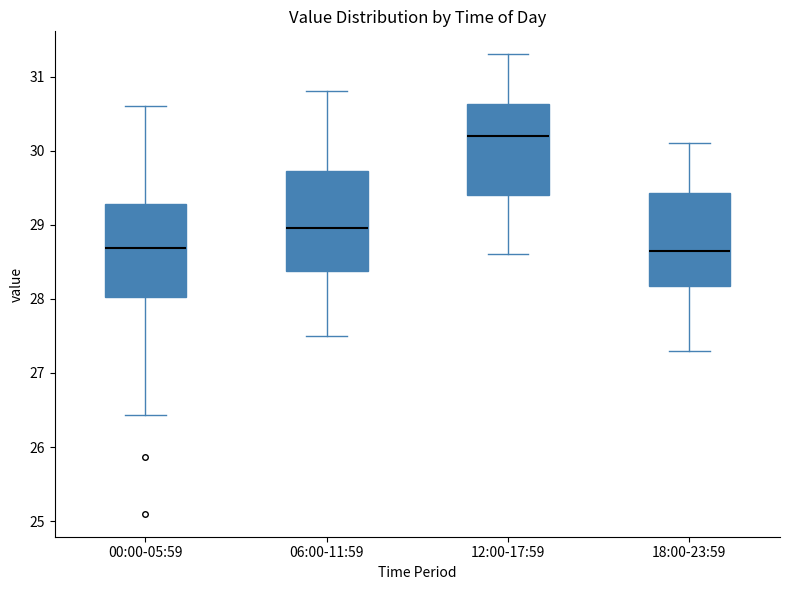

Reading left to right, transcribe this box plot: for each box, give where its median line is, the range the box spans, and where its two whiskers end, as read against the y-axis. The values are not printed on the chart, so give them approximately, as read against the axis.

00:00-05:59: median 28.7, box 28.0 to 29.3, whiskers 26.4 to 30.6
06:00-11:59: median 29.0, box 28.4 to 29.7, whiskers 27.5 to 30.8
12:00-17:59: median 30.2, box 29.4 to 30.6, whiskers 28.6 to 31.3
18:00-23:59: median 28.7, box 28.2 to 29.4, whiskers 27.3 to 30.1